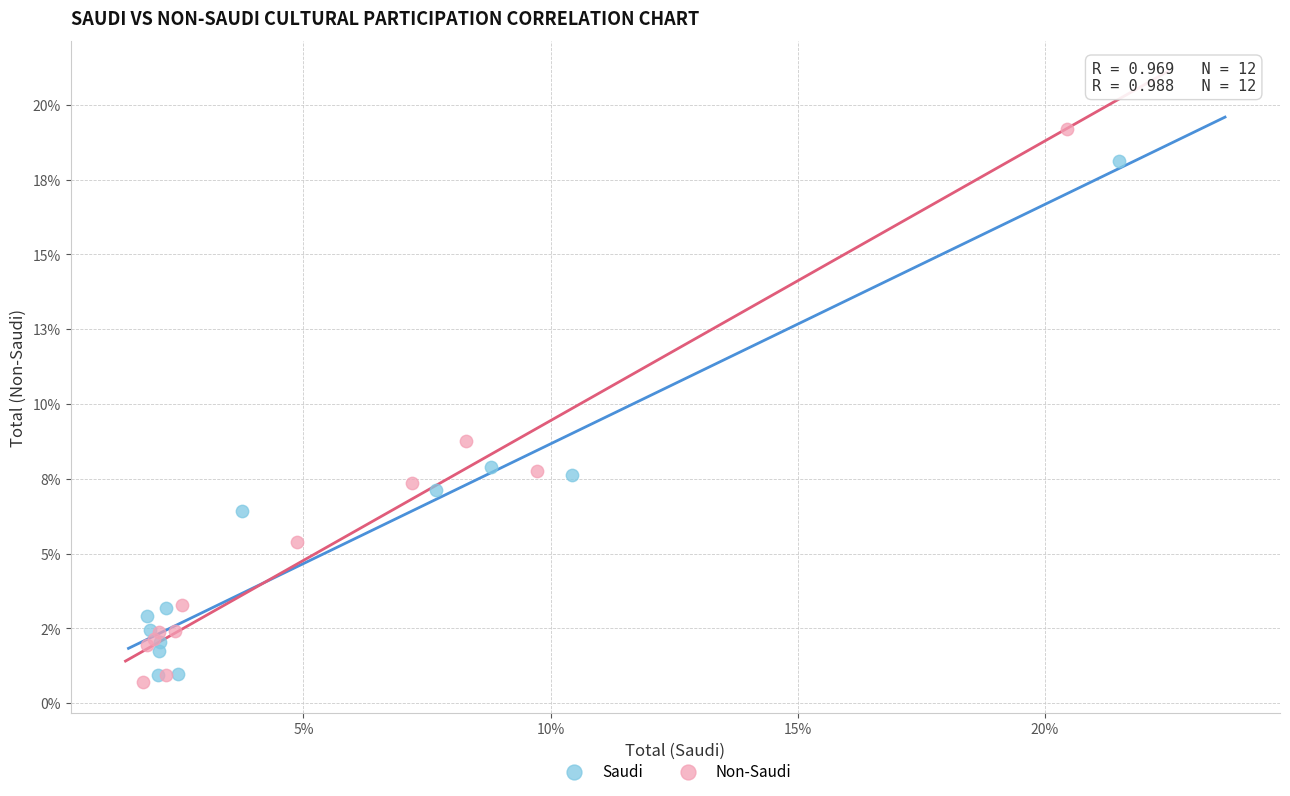

What are all the series names shown in the legend?

Saudi, Non-Saudi